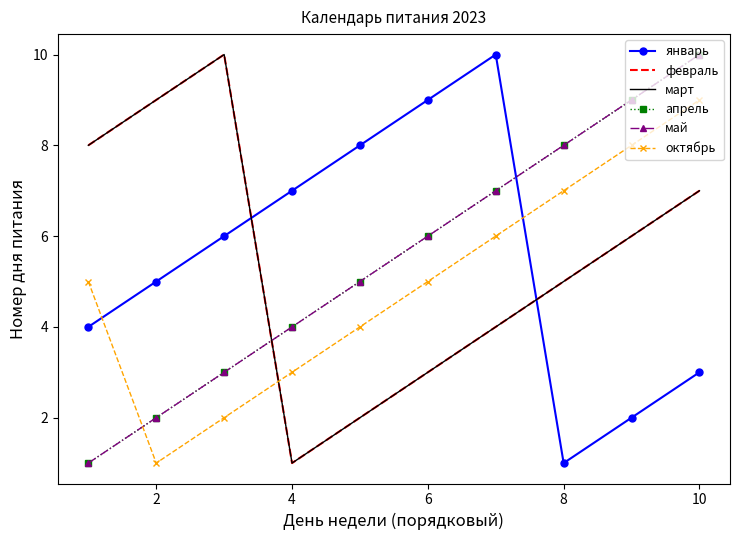

What is the smallest value displayed?

1